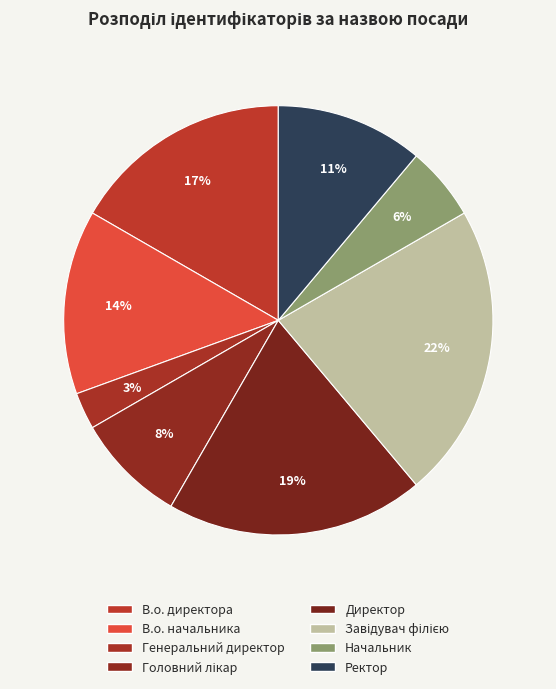

Count the number of slices in the pie.

8